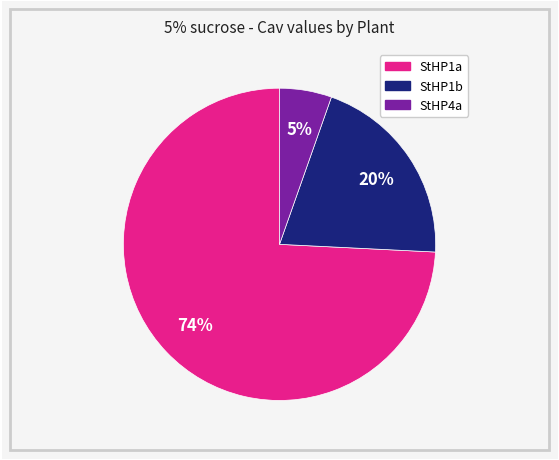

The StHP1b slice represents 20% of the pie. True or false?

True